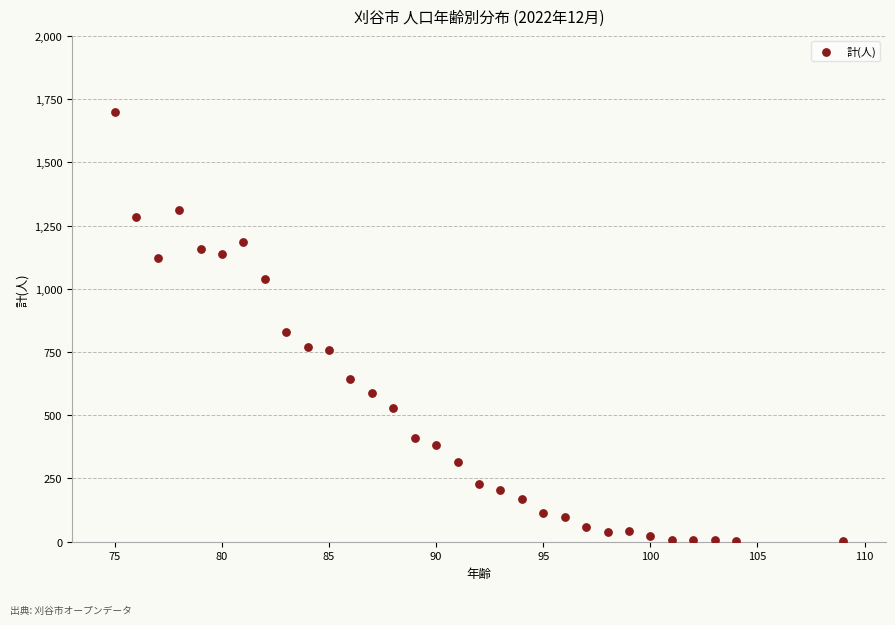

What is the range of Y values (max minus min)?

1699